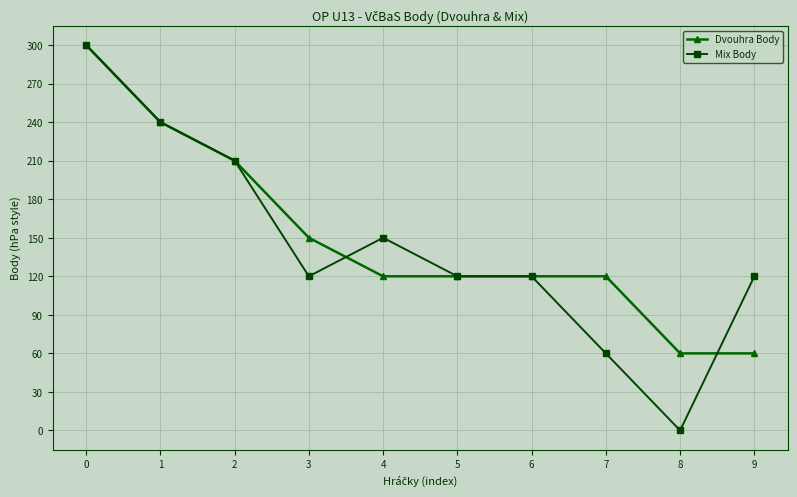

Reading left to right, list all the values displayed in this chart.

Dvouhra Body: 0=300	1=240	2=210	3=150	4=120	5=120	6=120	7=120	8=60	9=60
Mix Body: 0=300	1=240	2=210	3=120	4=150	5=120	6=120	7=60	8=0	9=120